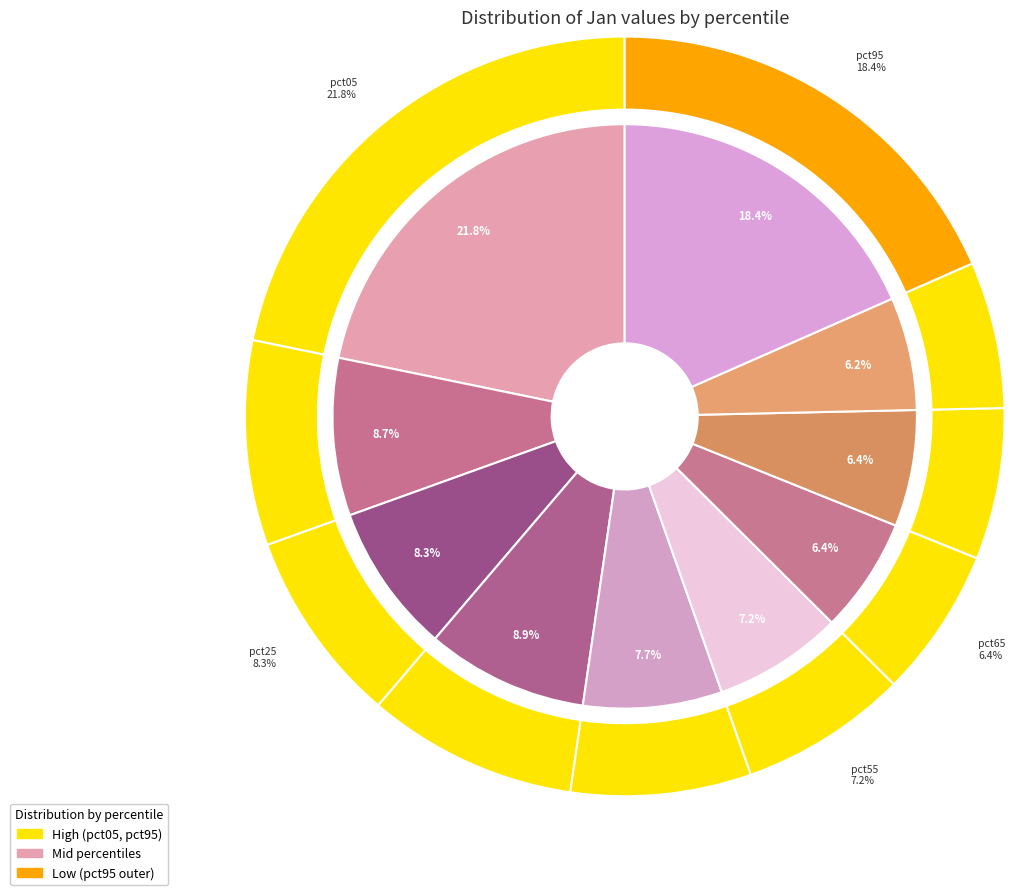

To the nearest percent, what percentage of the pie is pct35?

9%